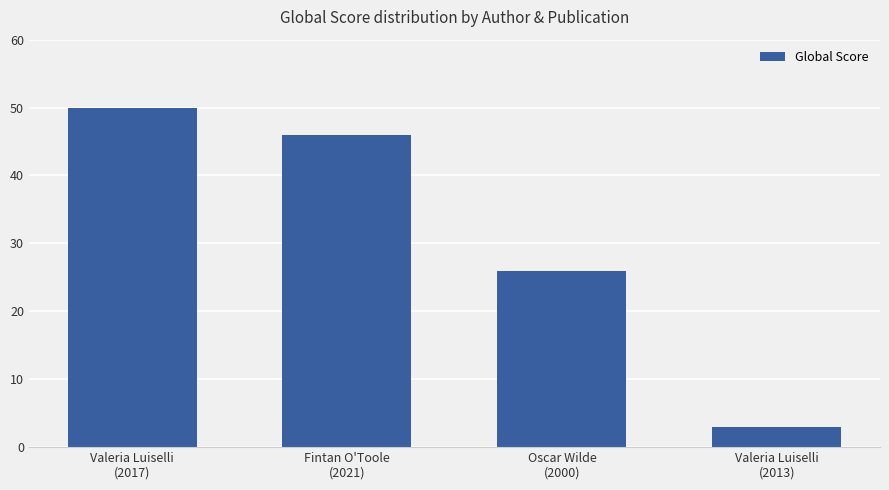

Rank the categories by value from lowest to highest.

Valeria Luiselli
(2013), Oscar Wilde
(2000), Fintan O'Toole
(2021), Valeria Luiselli
(2017)